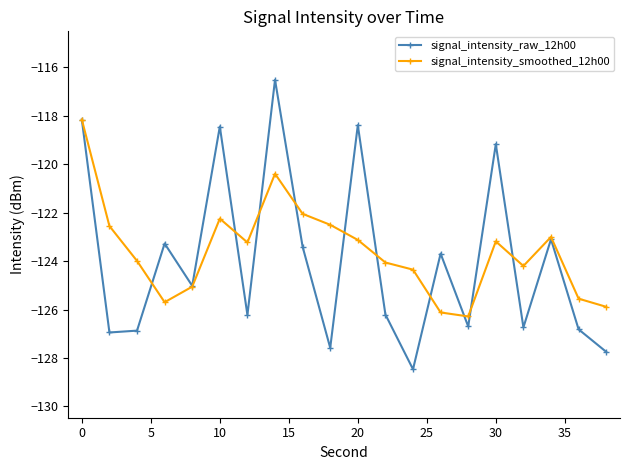

List the series in order of their peak value, lowest first.

signal_intensity_smoothed_12h00, signal_intensity_raw_12h00